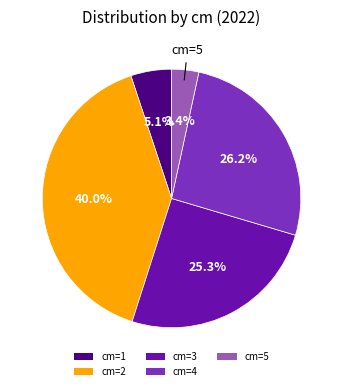

Count the number of slices in the pie.

5